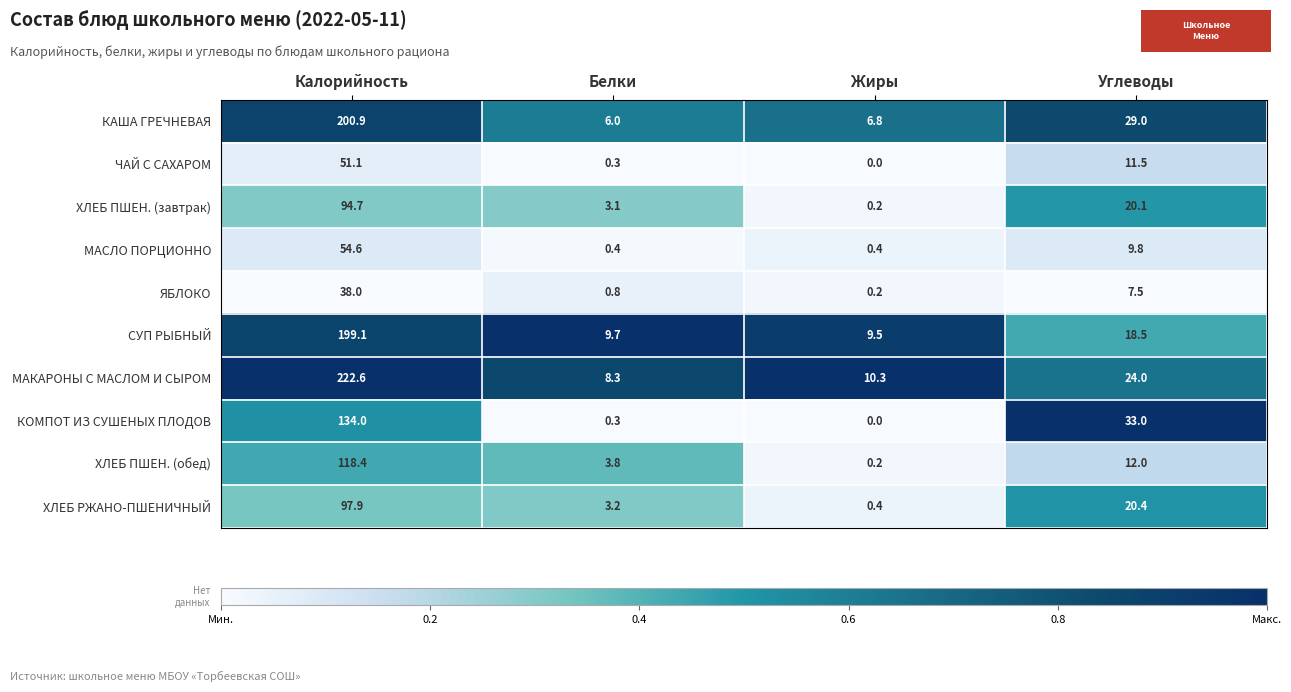

Is it true that КОМПОТ ИЗ СУШЕНЫХ ПЛОДОВ equals 64.3 at Жиры?

False